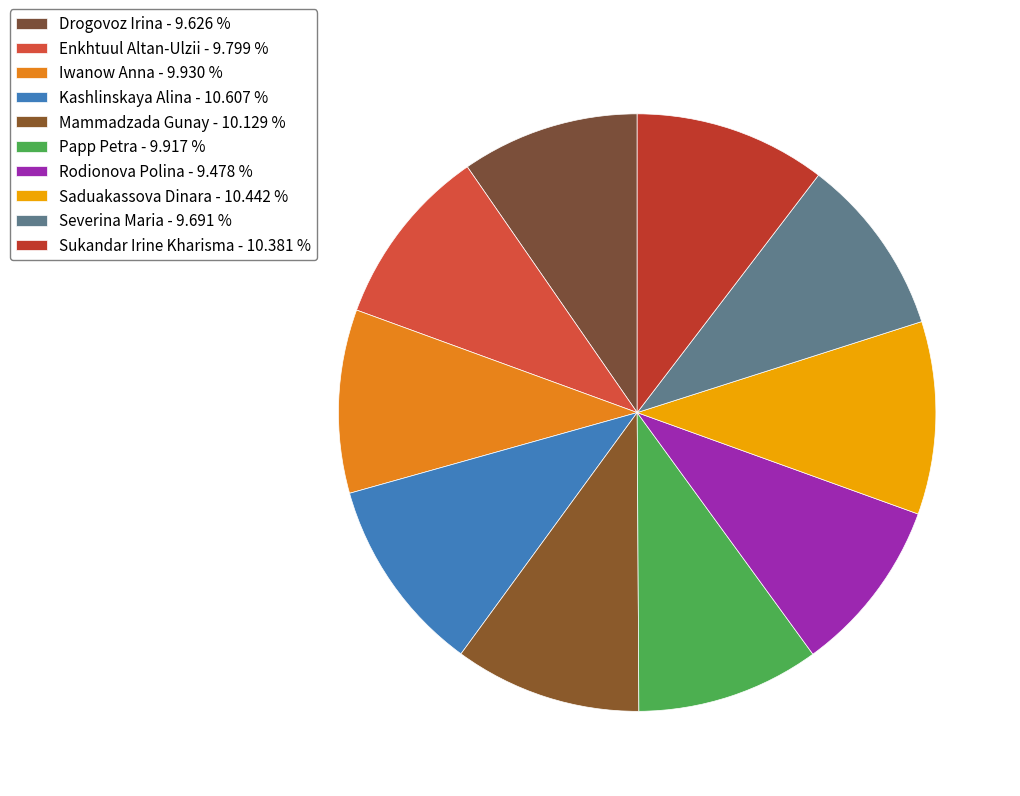

Between Mammadzada Gunay and Kashlinskaya Alina, which is larger?

Kashlinskaya Alina